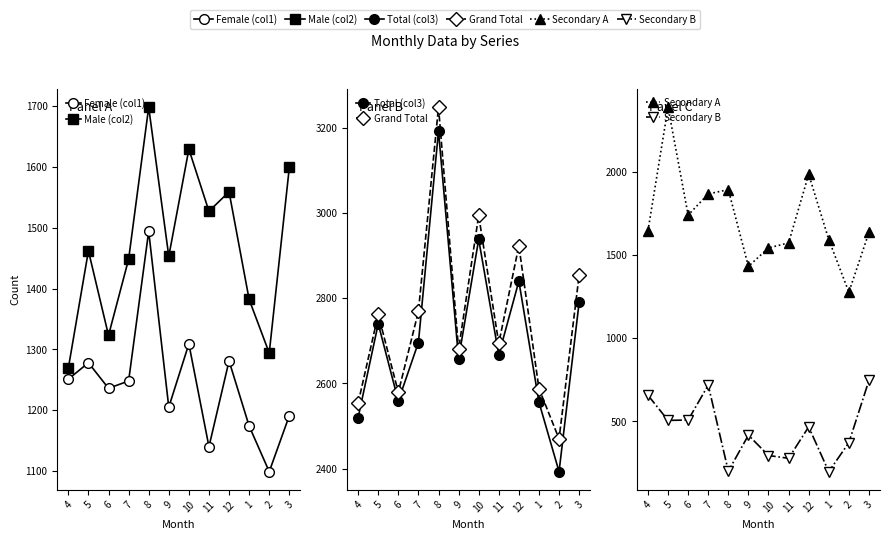

Rank the series at 10 from lowest to highest value.

Secondary B, Female (col1), Secondary A, Male (col2), Total (col3), Grand Total